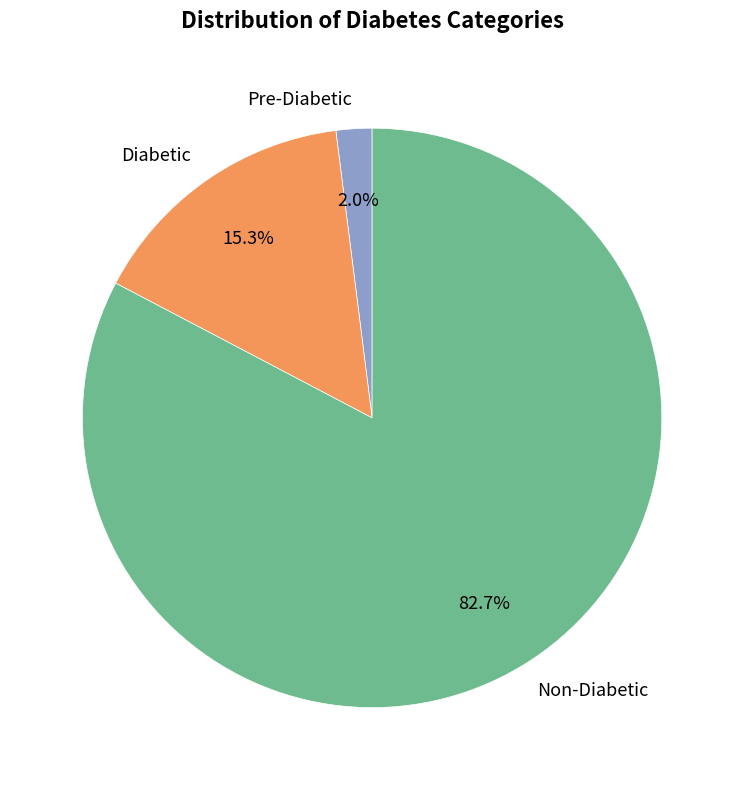

What is the total percentage of Diabetic and Non-Diabetic?

98.0%